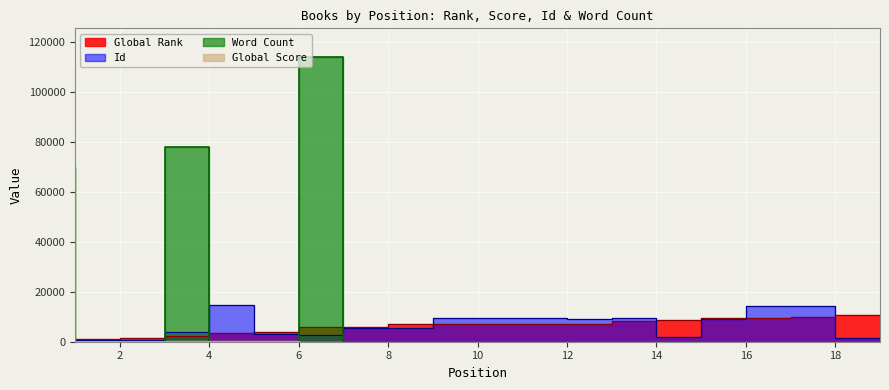

What is the sum of the Global Score values at 7 and 9?

115